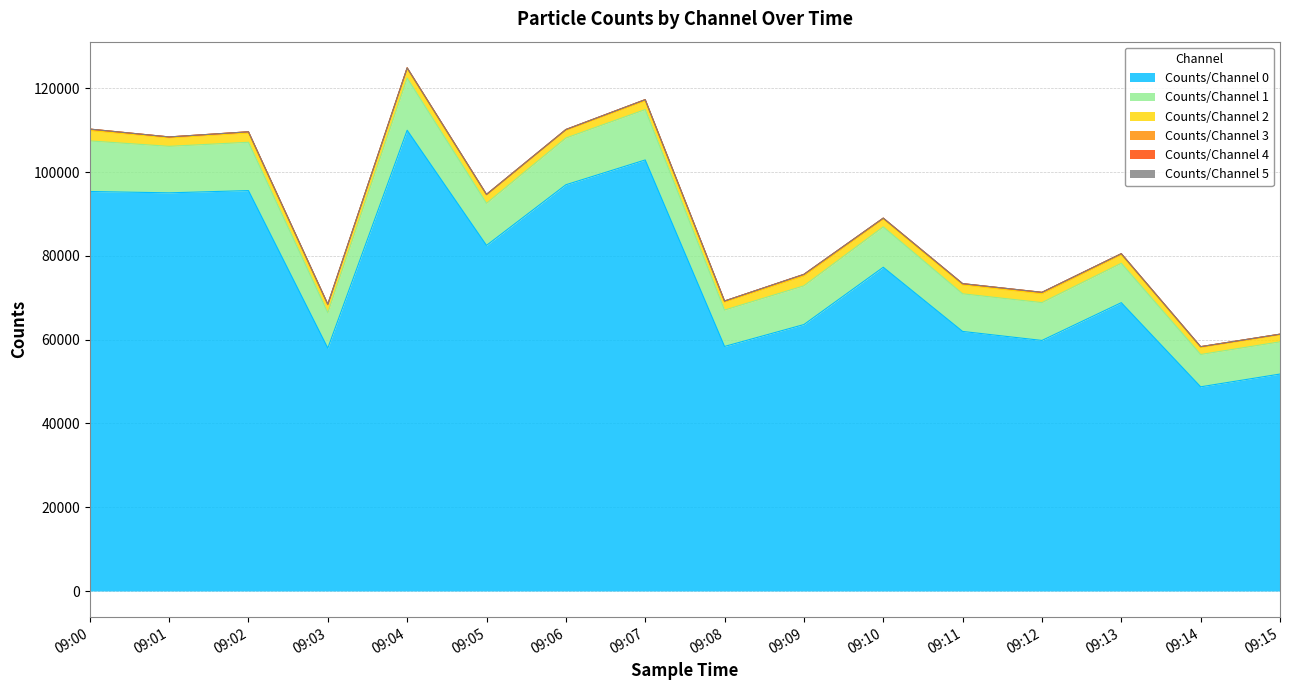

At which category does the chart reach its peak across all series?

09:04